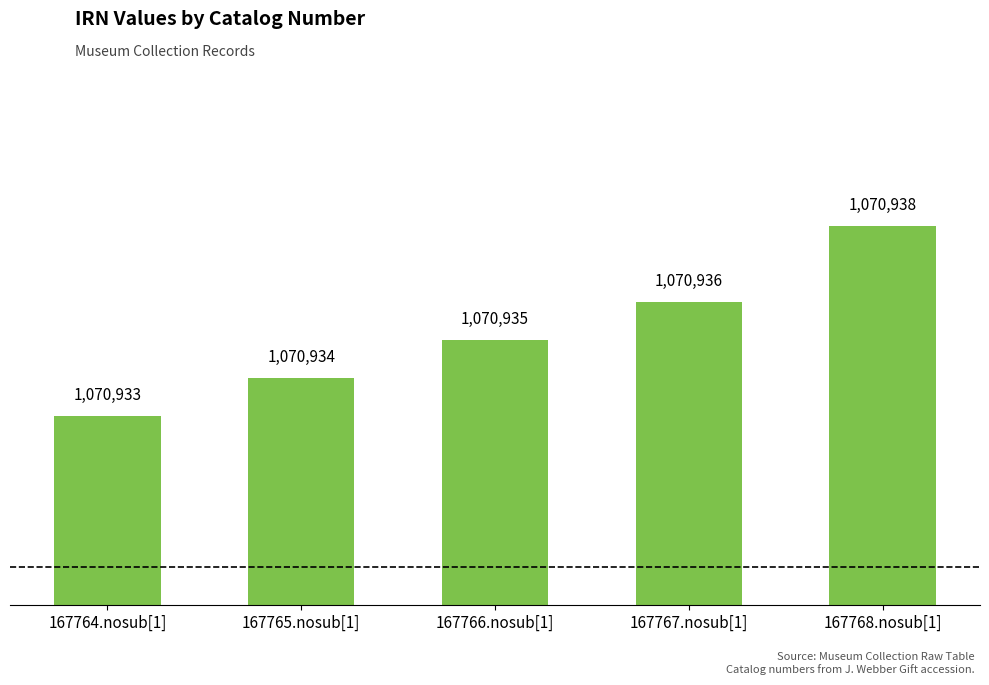

Between 167766.nosub[1] and 167768.nosub[1], which is larger?

167768.nosub[1]